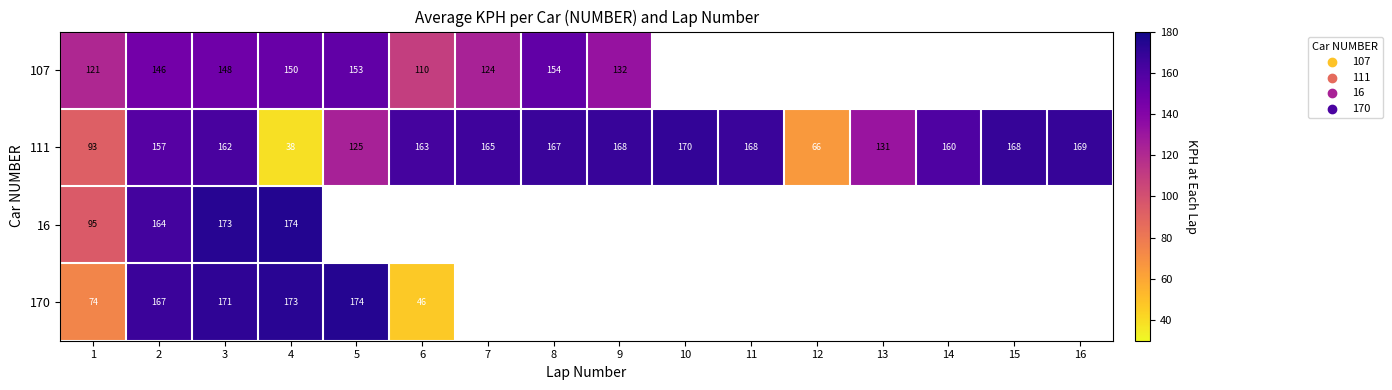

At which category is the sum across all series the highest?

3